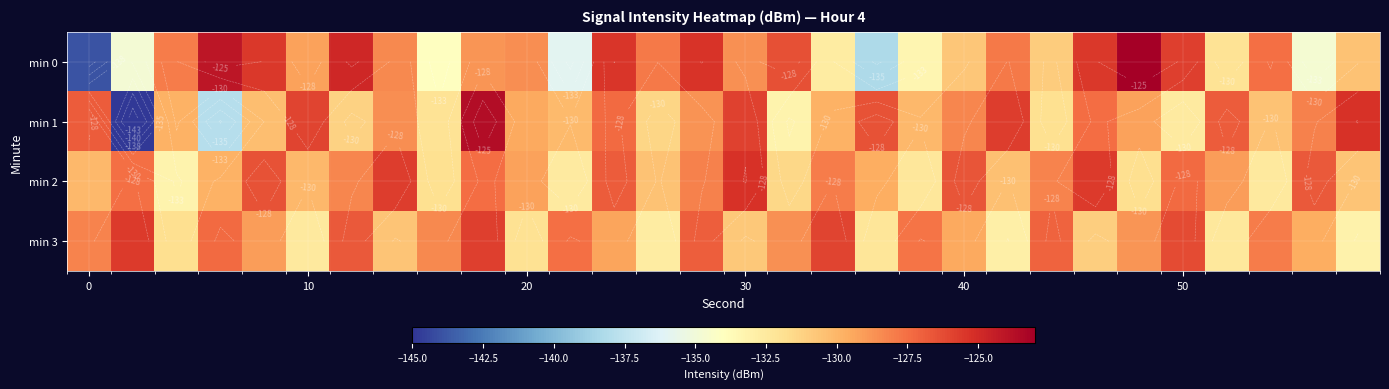

What is the difference between the highest and lowest values at 30?

5.5